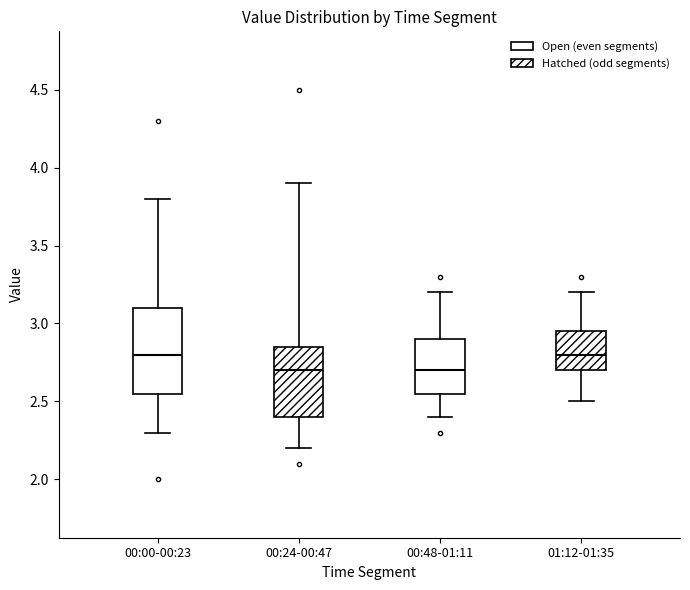

Reading left to right, transcribe this box plot: for each box, give where its median line is, the range the box spans, and where its two whiskers end, as read against the y-axis. The values are not printed on the chart, so give them approximately, as read against the axis.

00:00-00:23: median 2.80, box 2.55 to 3.10, whiskers 2.30 to 3.80
00:24-00:47: median 2.70, box 2.40 to 2.85, whiskers 2.20 to 3.90
00:48-01:11: median 2.70, box 2.55 to 2.90, whiskers 2.40 to 3.20
01:12-01:35: median 2.80, box 2.70 to 2.95, whiskers 2.50 to 3.20